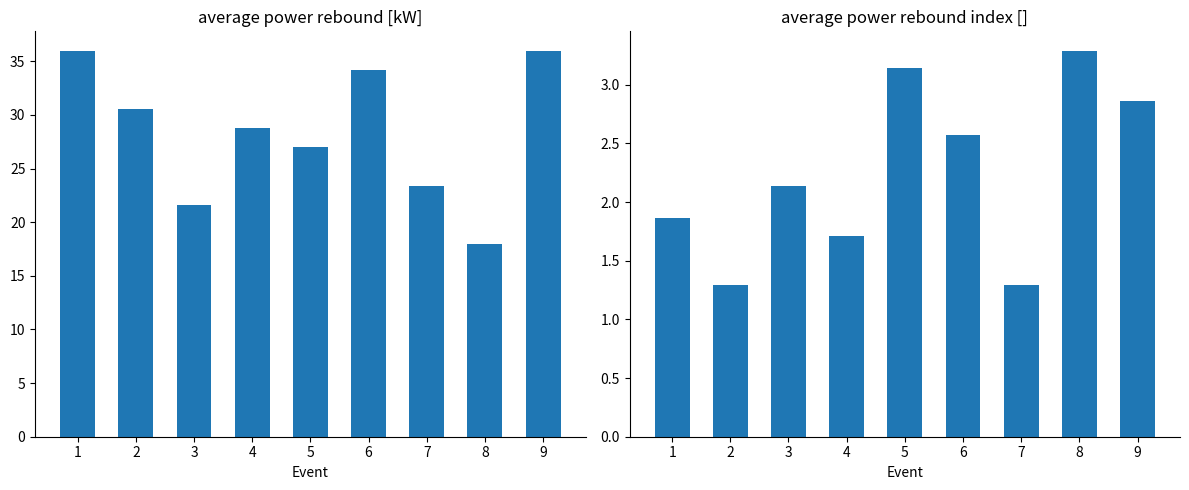

List the series in order of their overall mean, highest first.

avg power rebound [kW], avg power rebound index []